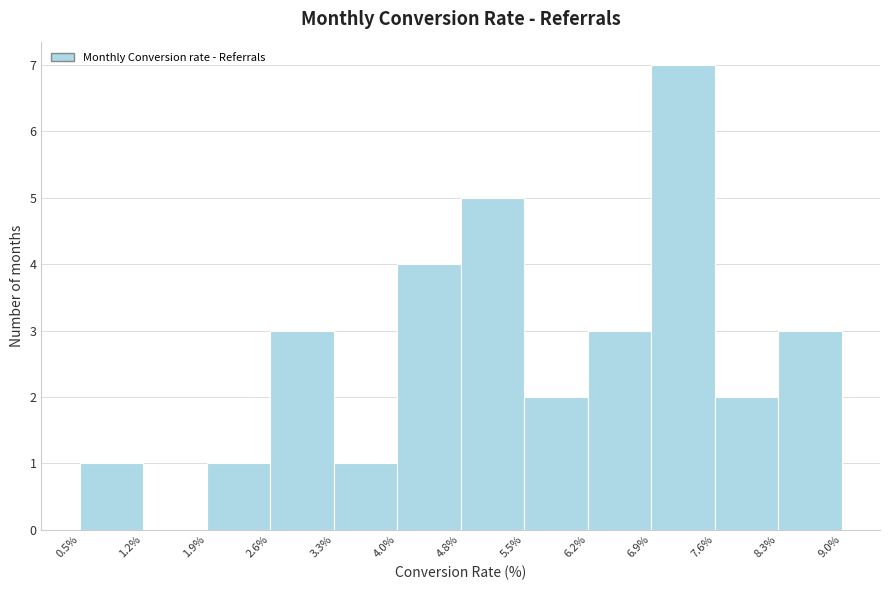

What is the height of the bar covering 4.8% to 5.5% on the x-axis? The values are not printed on the chart, so give them approximately, as read against the axis.

5